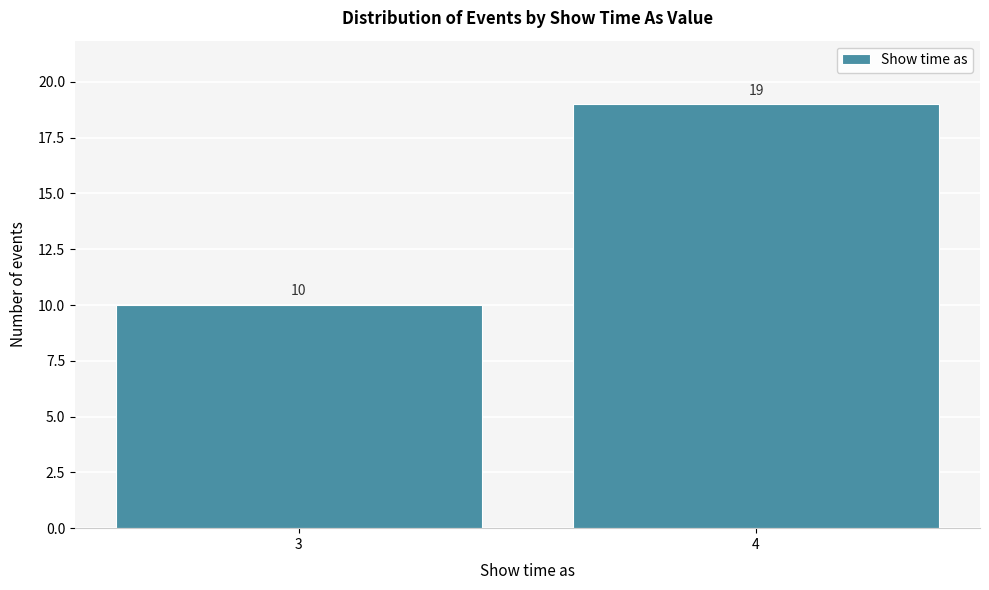

Reading left to right, list all the values displayed in this chart.

10	19